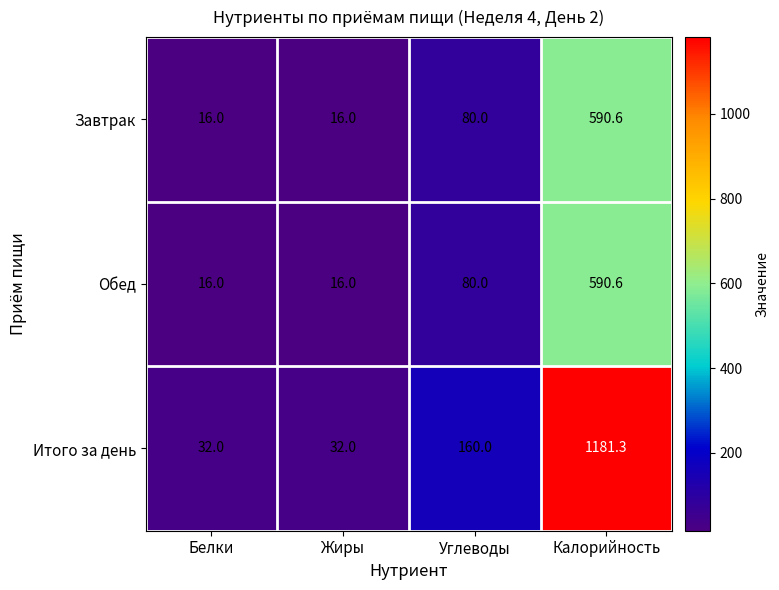

The value of Обед at Белки is 10.2. True or false?

False